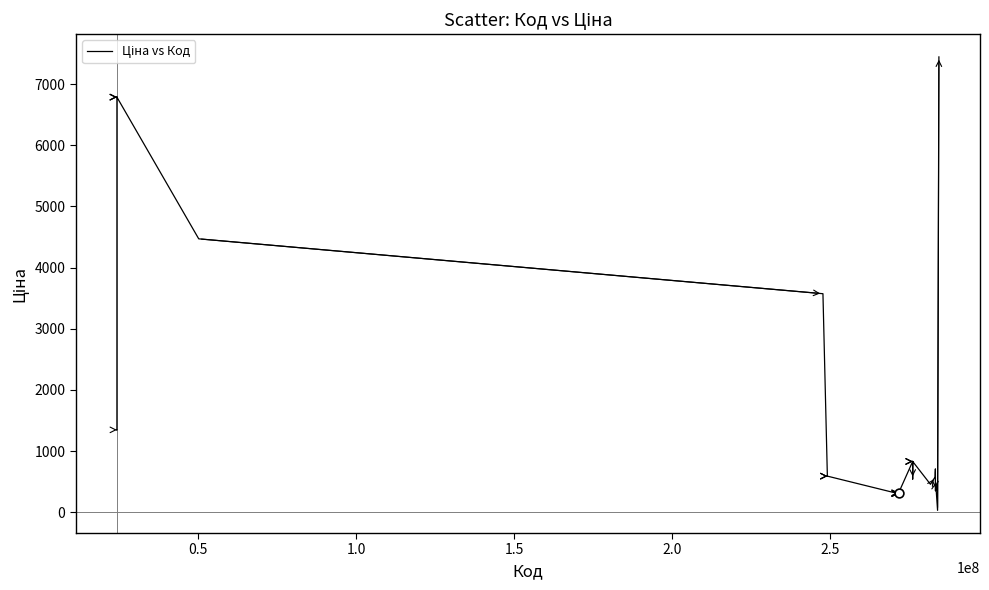

What is the maximum value shown in the chart?

7444.6